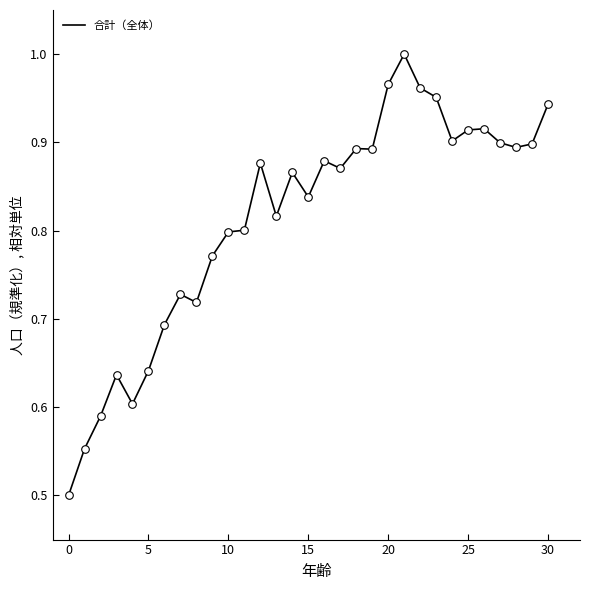

What is the difference between the maximum and minimum values?

0.5